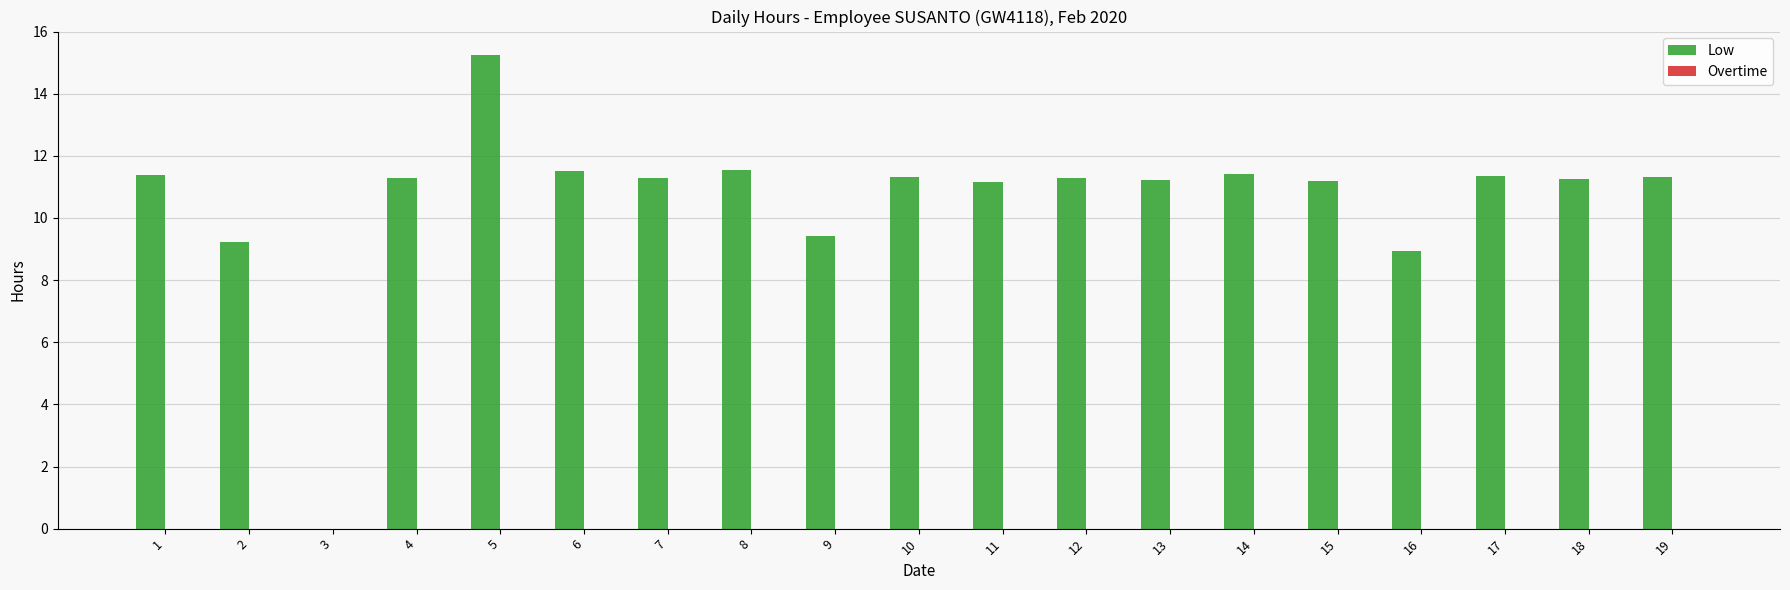

What is the sum of the values at 15 and 3?

11.2